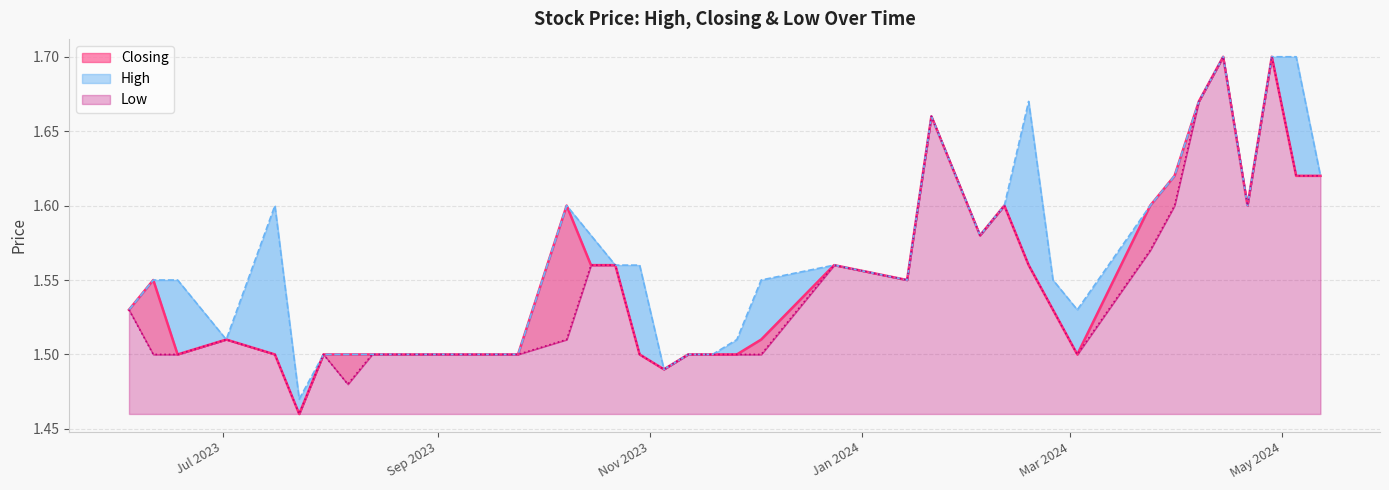

Count the number of data series in this chart.

3